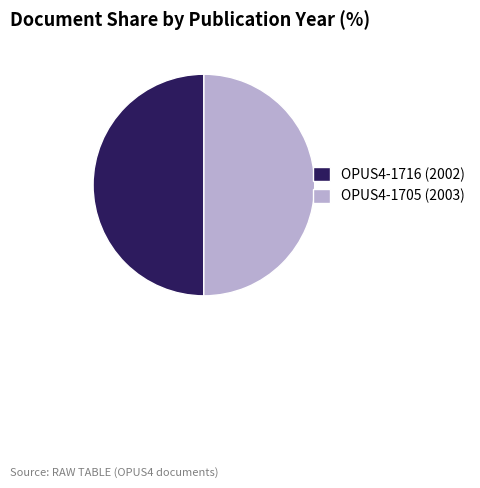

True or false: OPUS4-1705 (2003) accounts for 50% of the total.

True